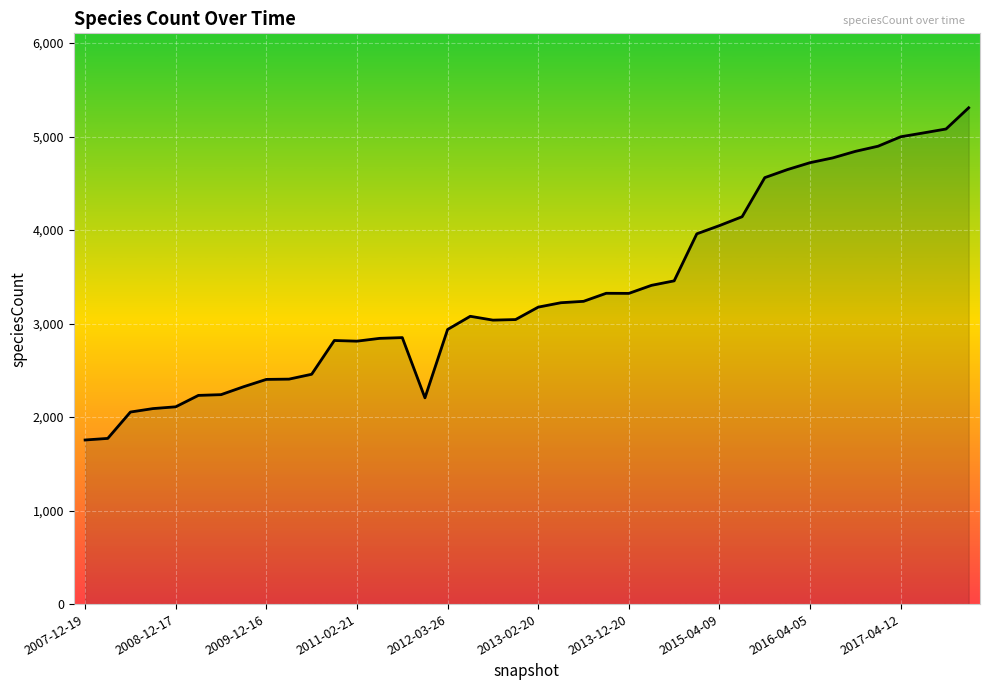

True or false: the data has more than 1 interior local peaks.

True